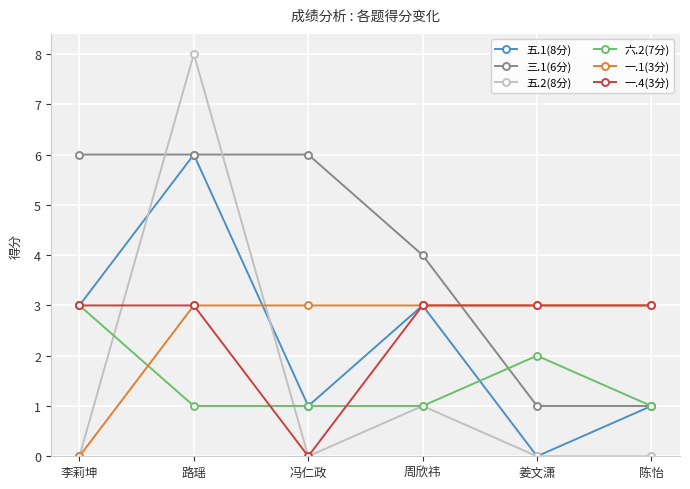

Reading right to left, list all the values displayed in this chart.

五.1(8分): 1	0	3	1	6	3
三.1(6分): 1	1	4	6	6	6
五.2(8分): 0	0	1	0	8	0
六.2(7分): 1	2	1	1	1	3
一.1(3分): 3	3	3	3	3	0
一.4(3分): 3	3	3	0	3	3